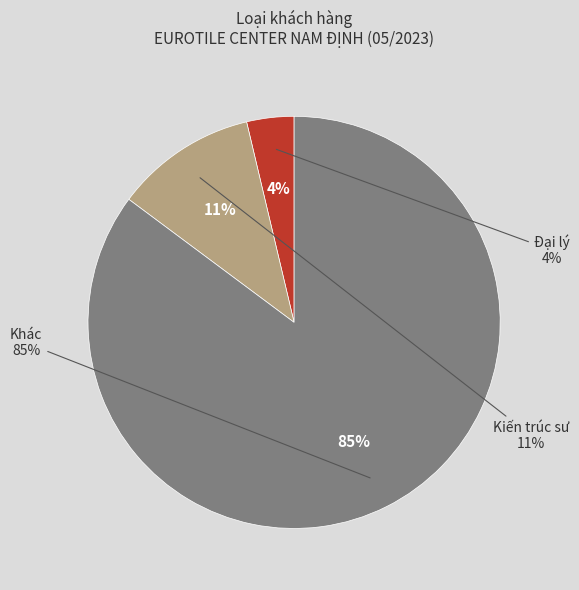

Which category has the smallest portion of the pie?

Đại lý